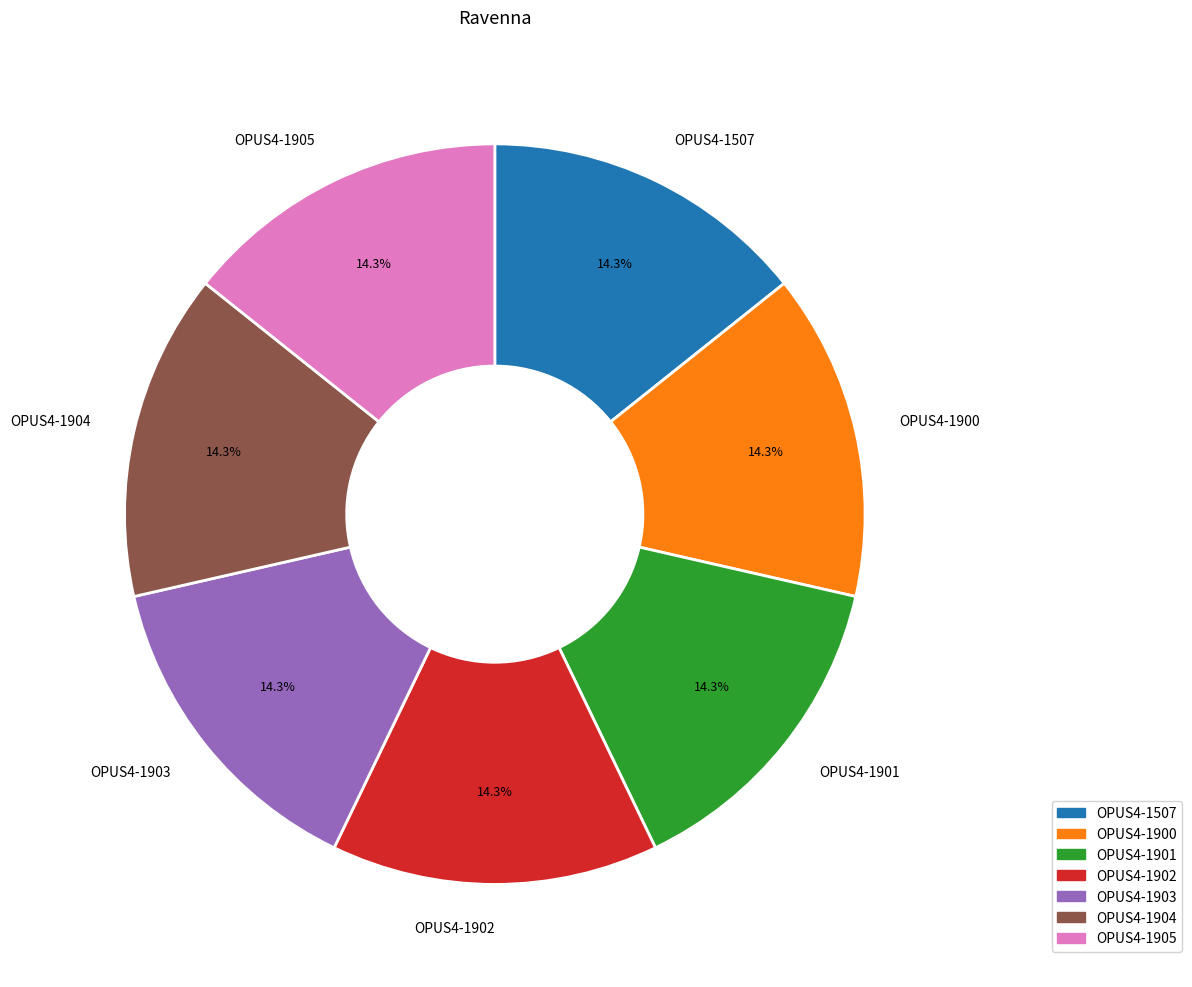

What is the ratio of the value at OPUS4-1901 to the value at OPUS4-1903?

1.0